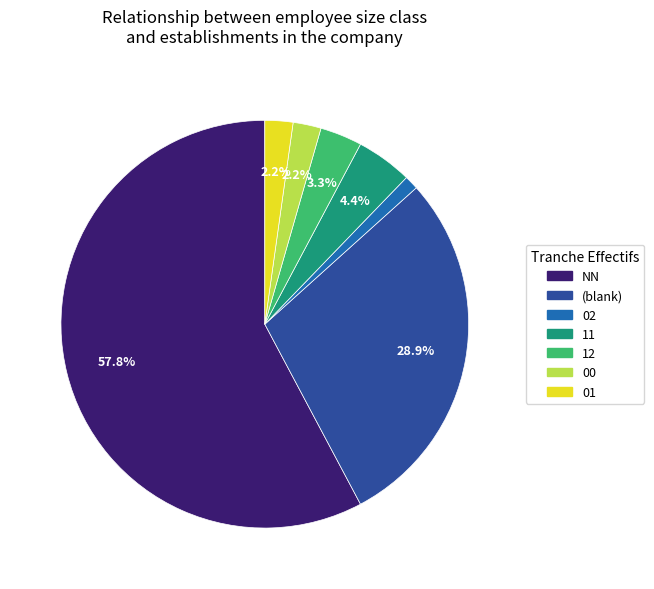

Does 12 represent more than half of the total?

No